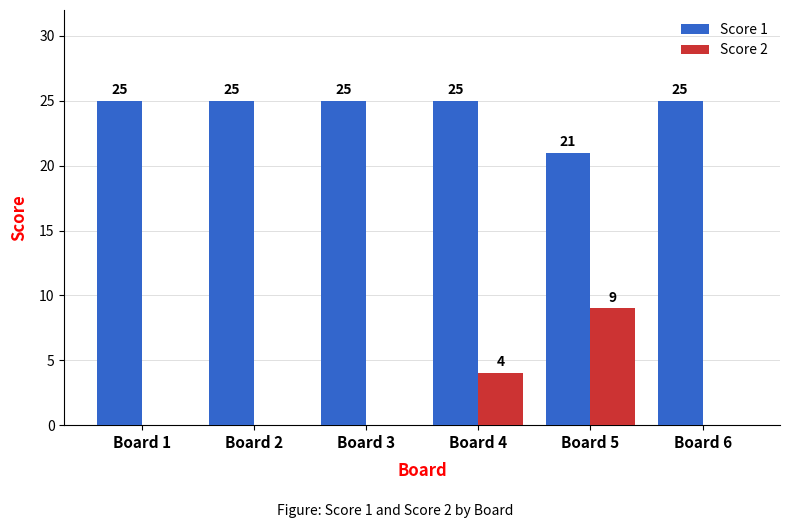

At which category is the sum across all series the highest?

Board 5